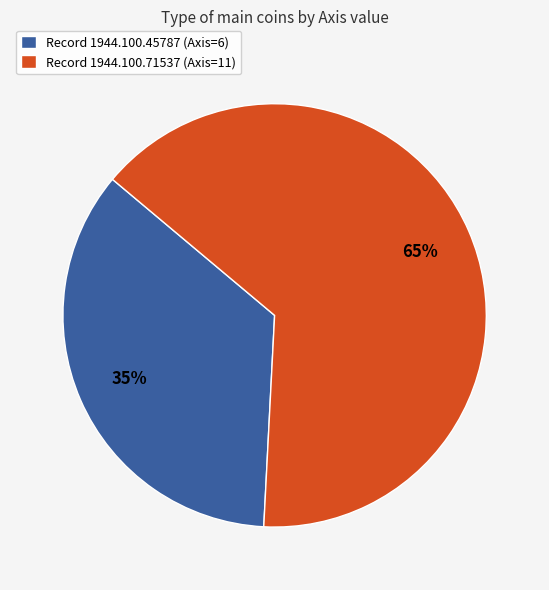

What is the ratio of the value at Record 1944.100.45787 (Axis=6) to the value at Record 1944.100.71537 (Axis=11)?

0.5